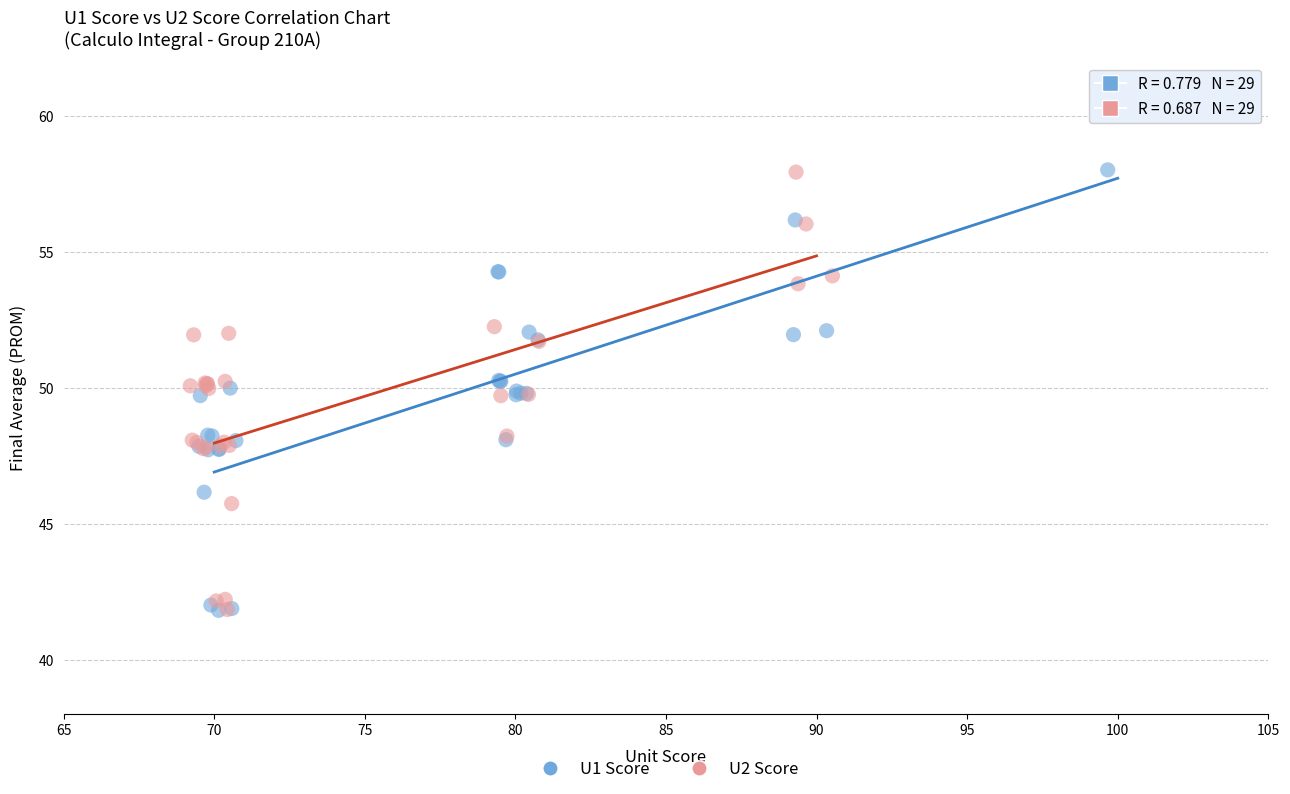

What are all the series names shown in the legend?

U1 Score, U2 Score